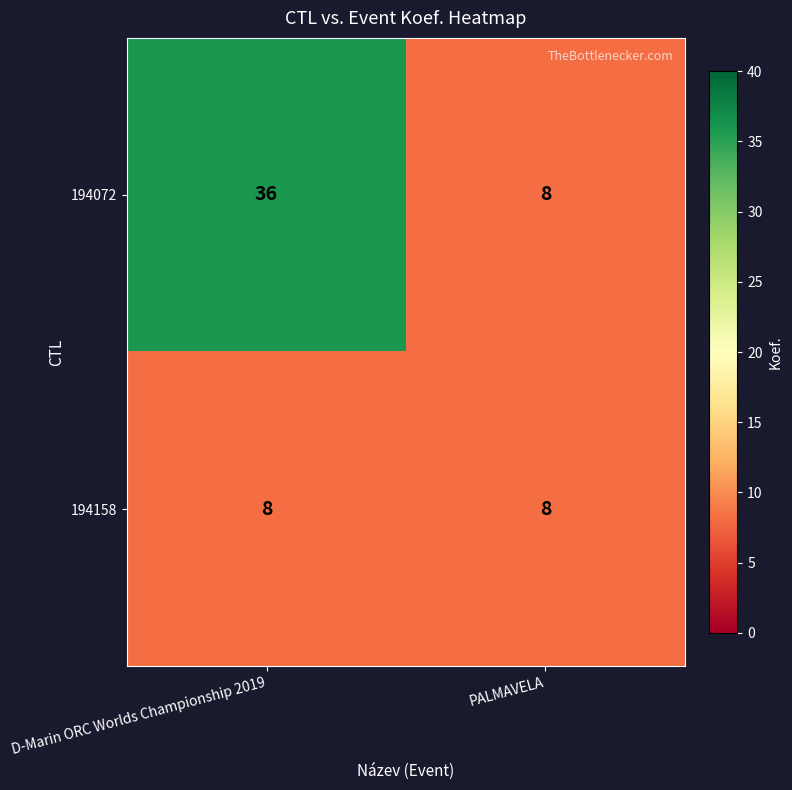

What is the average value of the 194072 series?

22